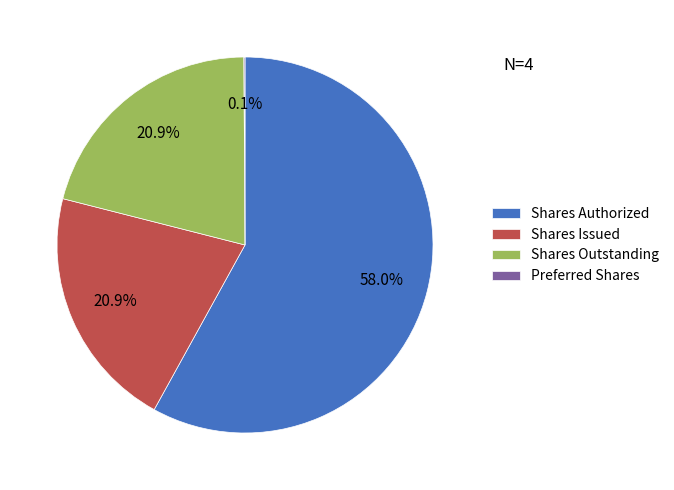

Which slice represents more than half of the pie?

Shares Authorized